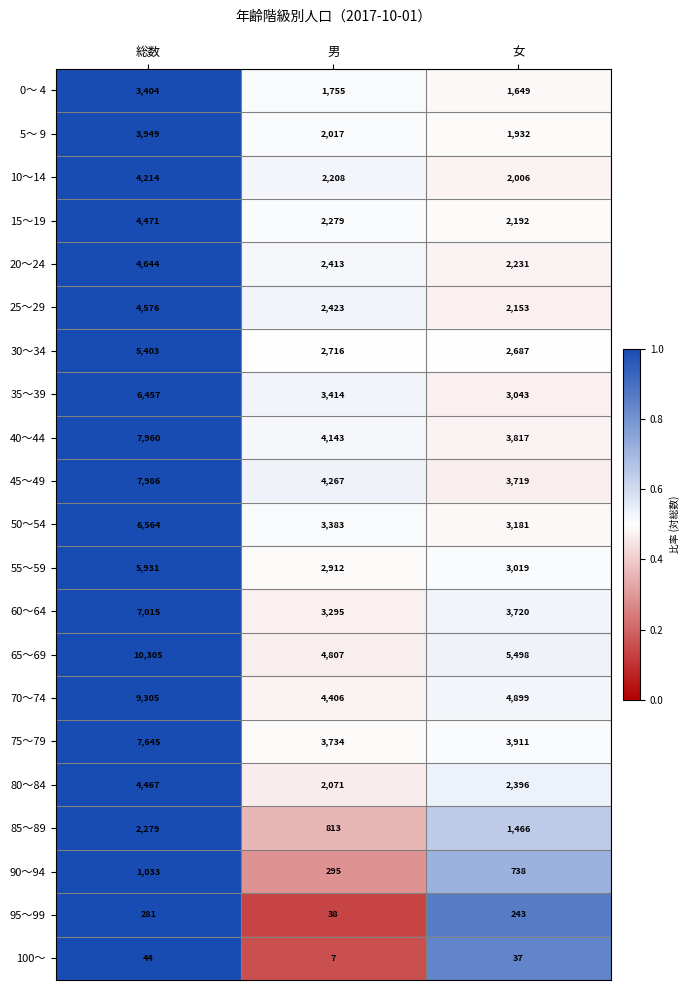

What is the sum of the 100～ values at 総数 and 男?

51